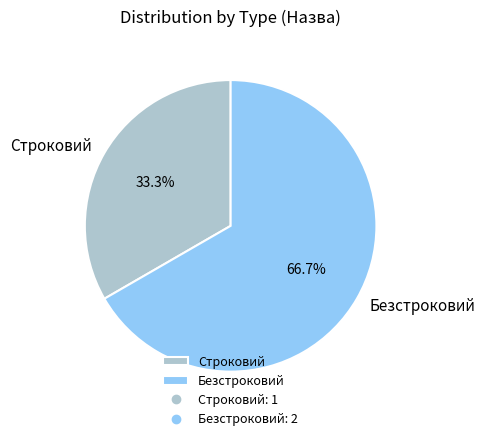

The Строковий slice represents 33% of the pie. True or false?

True